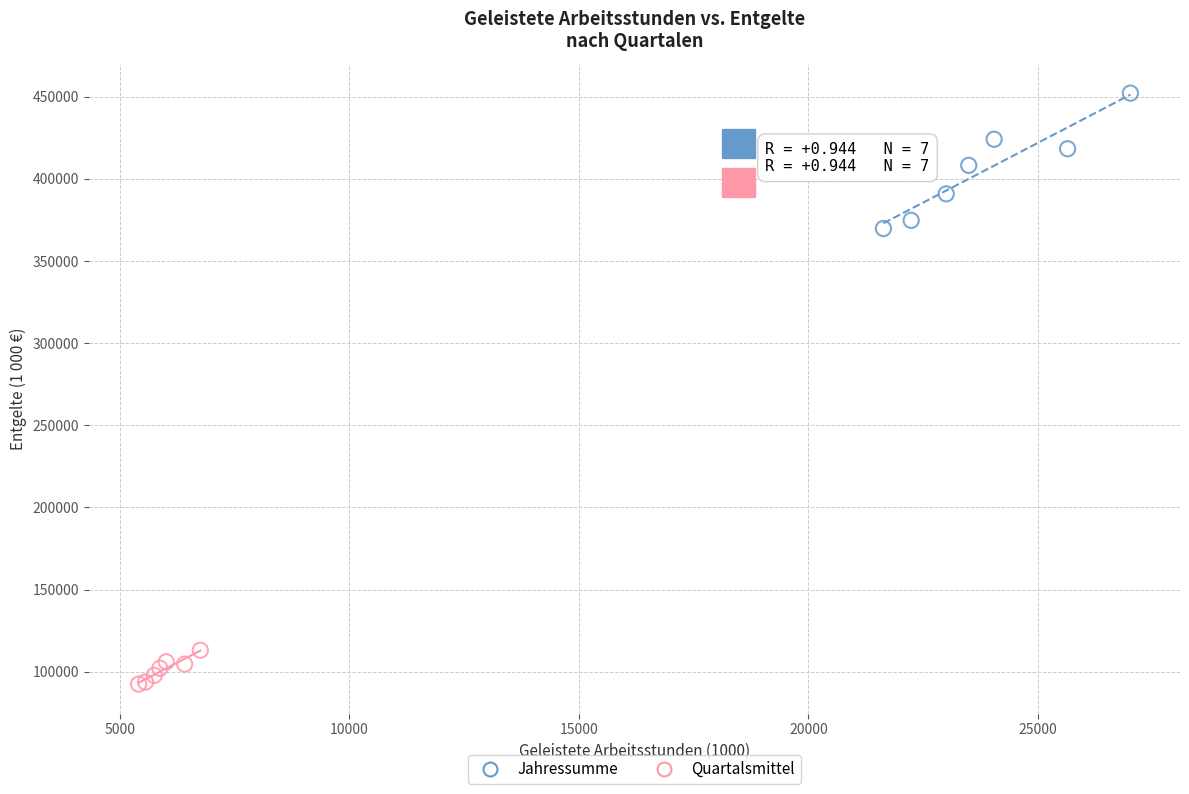

Which series has the largest Y range (max minus min)?

Jahressumme